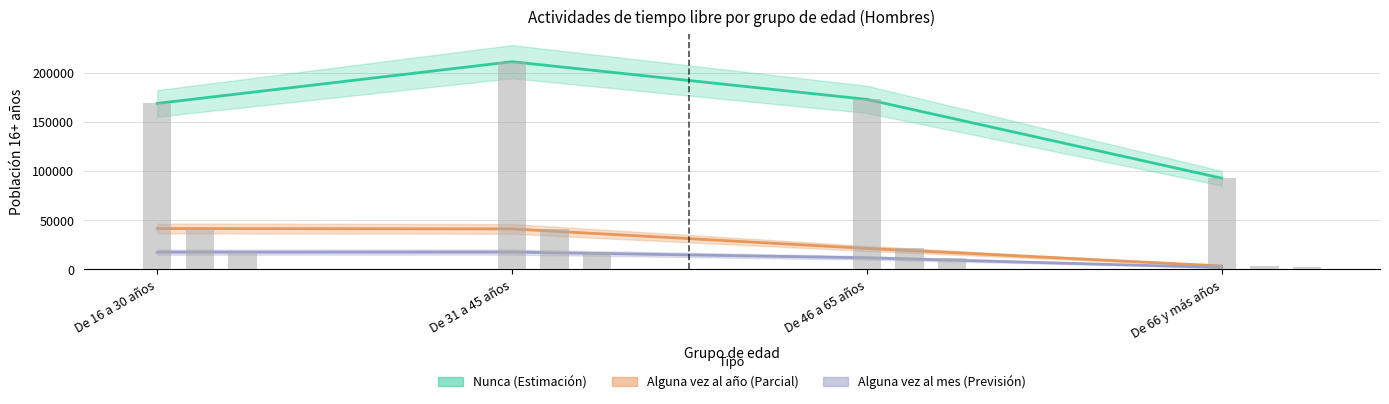

What is the label of the 3rd bar from the left?

De 46 a 65 años